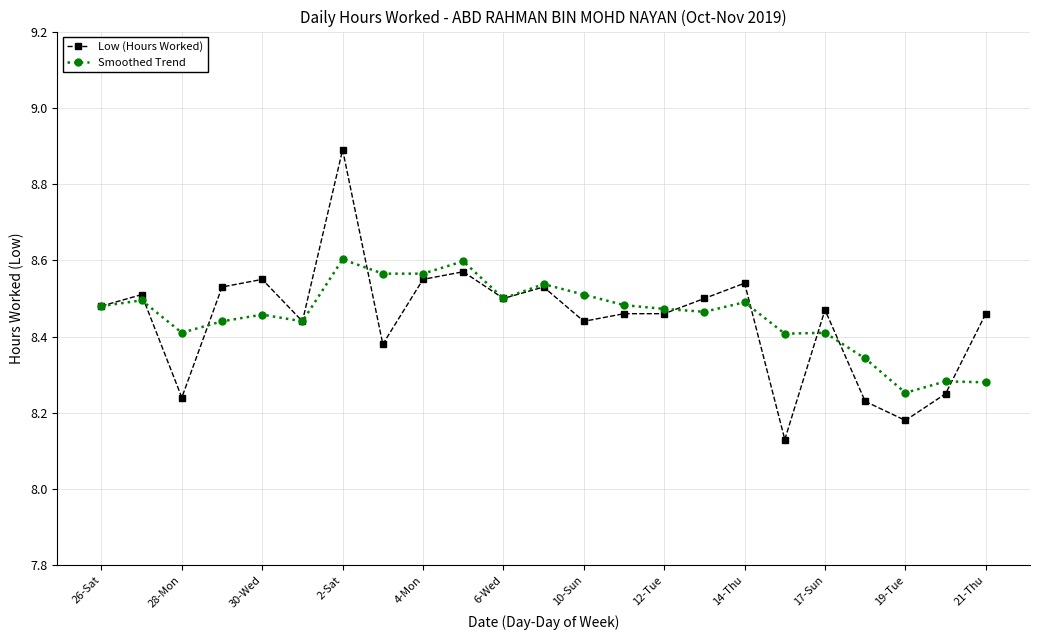

Which series has the largest range (max minus min)?

Low (Hours Worked)